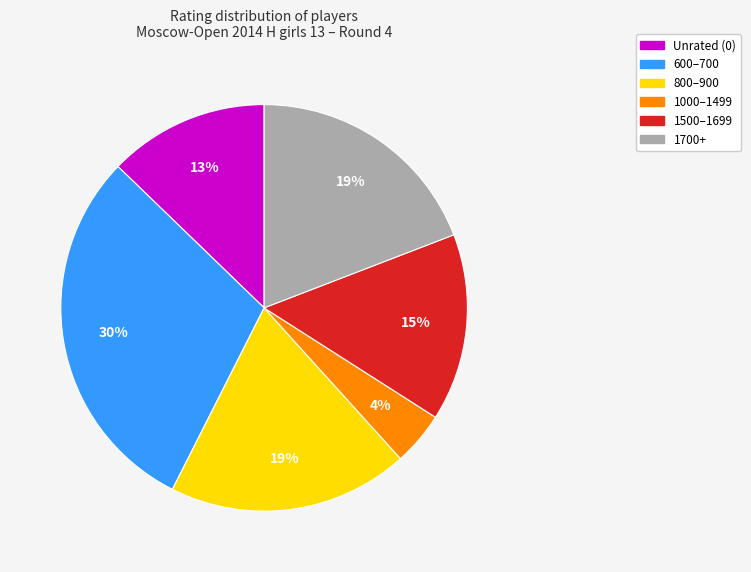

How many slices are in this pie chart?

6